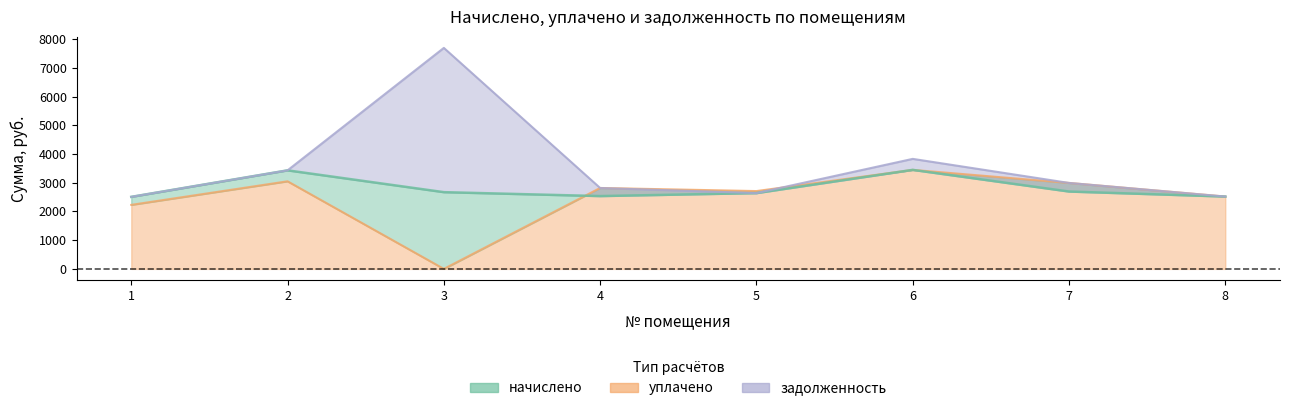

Where is the first local maximum for начислено?

2